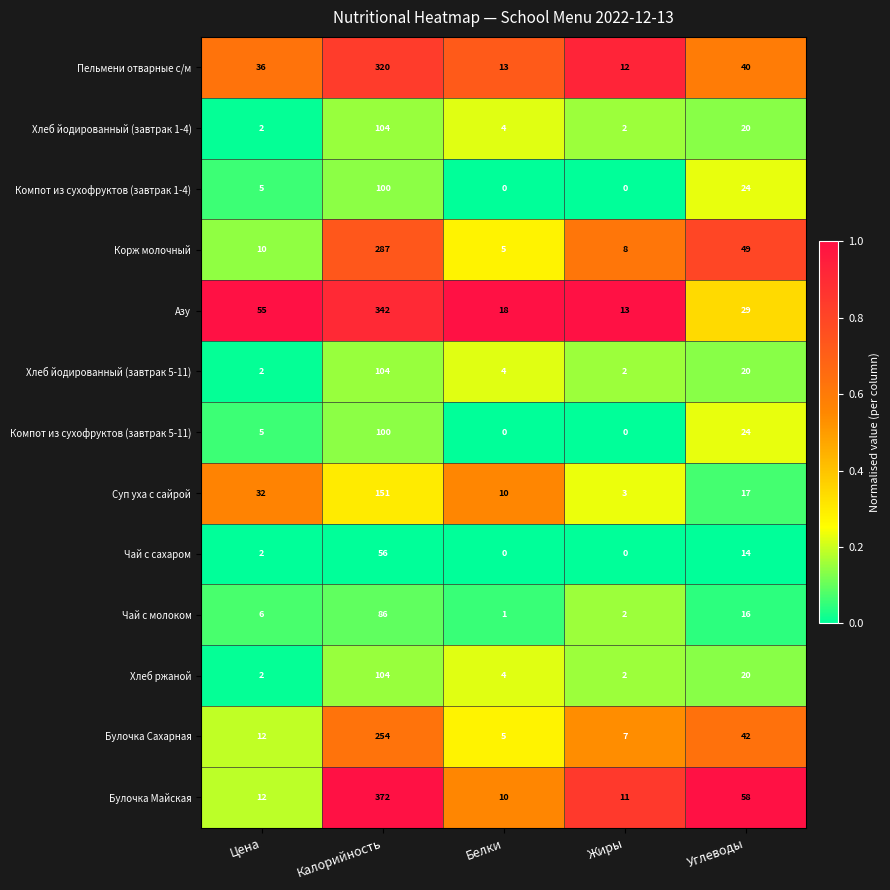

Rank the categories by Булочка Сахарная value from highest to lowest.

Калорийность, Углеводы, Цена, Жиры, Белки